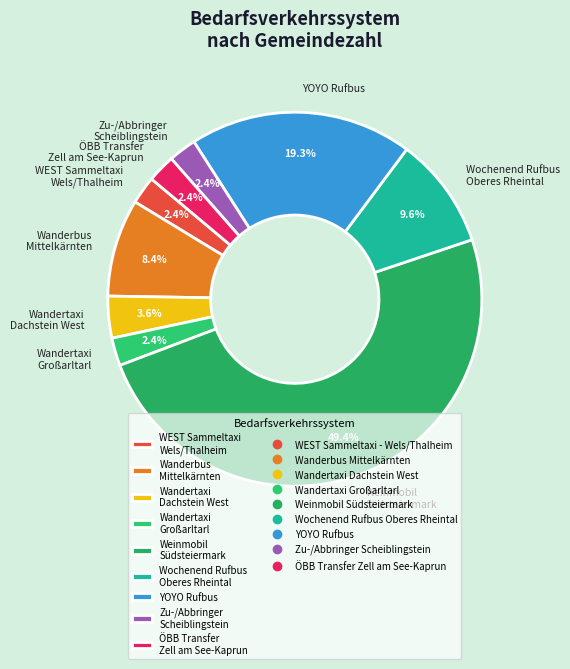

To the nearest percent, what percentage of the pie is ÖBB Transfer Zell am See-Kaprun?

2%